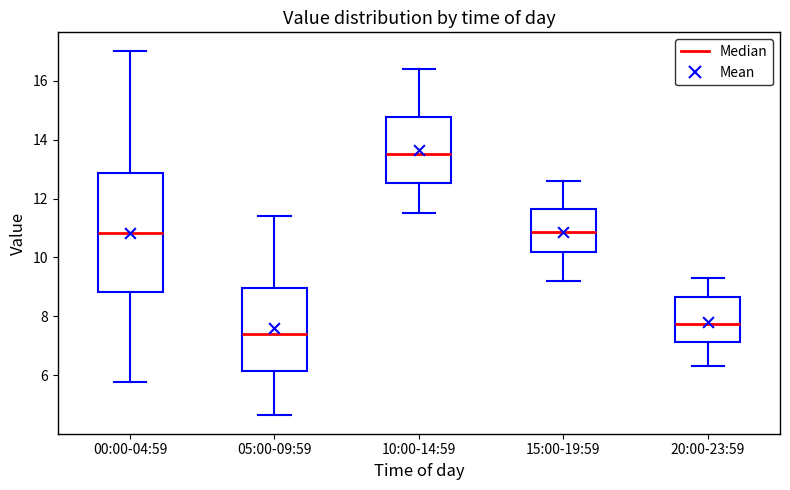

Reading left to right, read every box against the y-axis: the position of its median line, the range the box covers, and the ends of its whiskers. The values are not printed on the chart, so give them approximately, as read against the axis.

00:00-04:59: median 10.8, box 8.8 to 12.8, whiskers 5.8 to 17.0
05:00-09:59: median 7.4, box 6.2 to 9.0, whiskers 4.6 to 11.4
10:00-14:59: median 13.6, box 12.6 to 14.8, whiskers 11.6 to 16.4
15:00-19:59: median 10.8, box 10.2 to 11.6, whiskers 9.2 to 12.6
20:00-23:59: median 7.8, box 7.2 to 8.6, whiskers 6.4 to 9.4